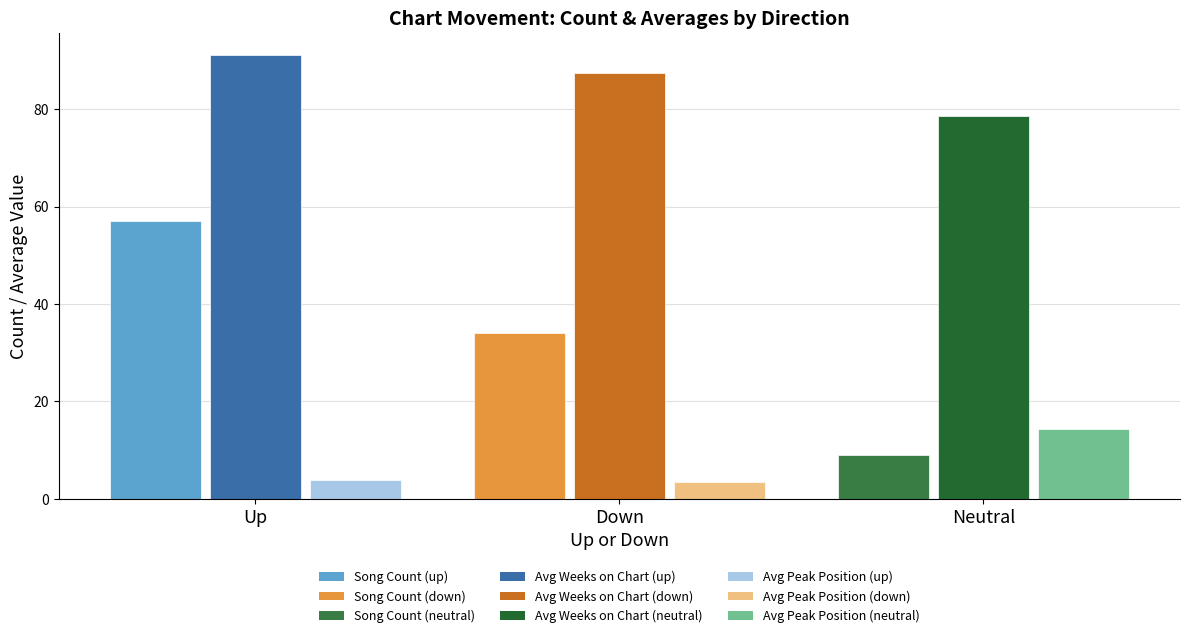

What is the label of the 3rd bar from the left?

Avg Peak Position